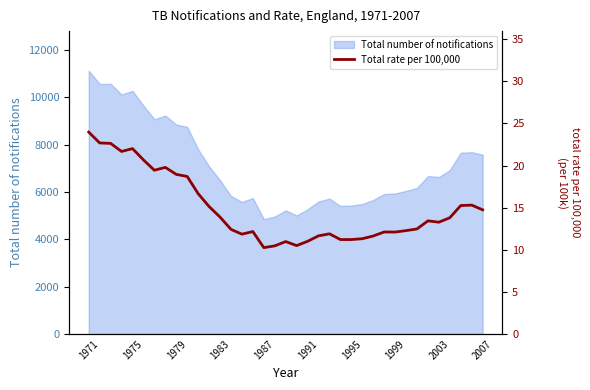

How many lines are shown in the chart?

1